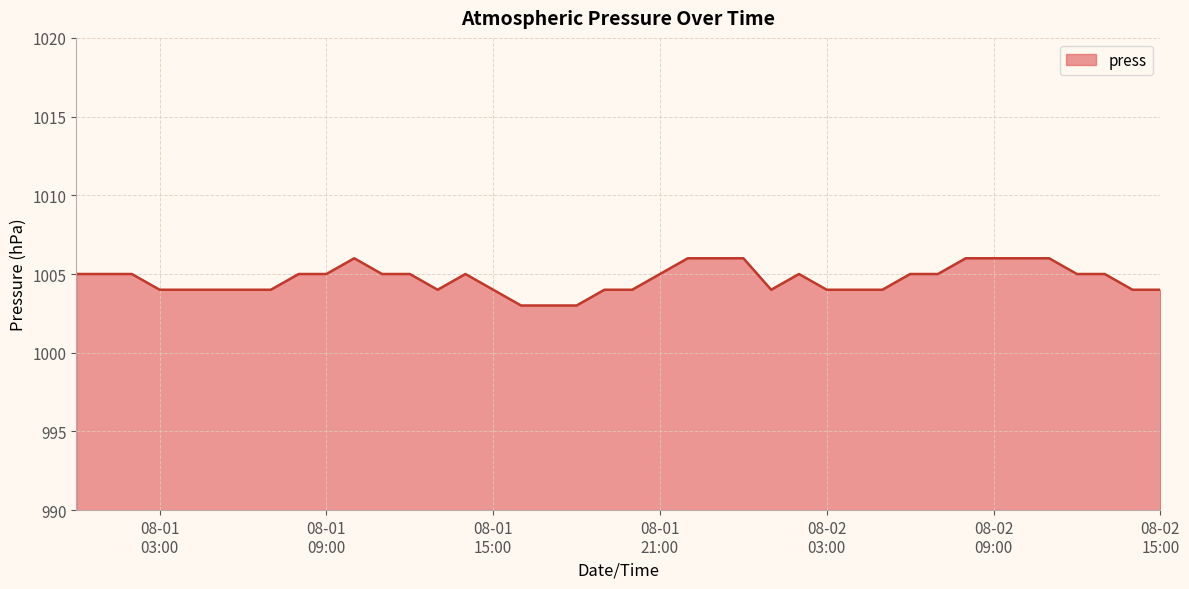

What is the greatest value displayed?

1006